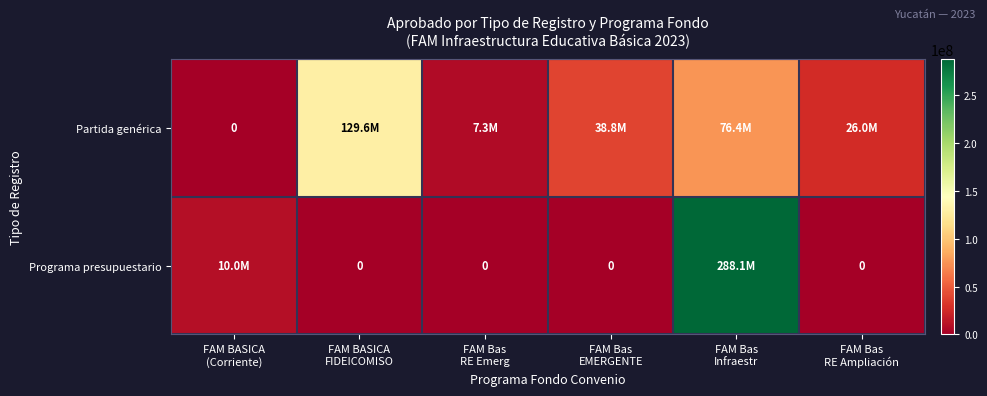

Which series has the widest spread of values?

Programa presupuestario